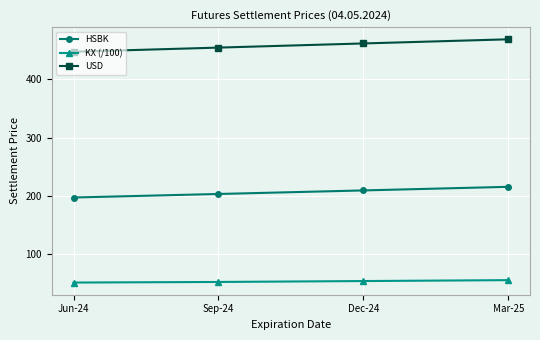

At Sep-24, list the series in order from smallest to largest.

KX (/100), HSBK, USD